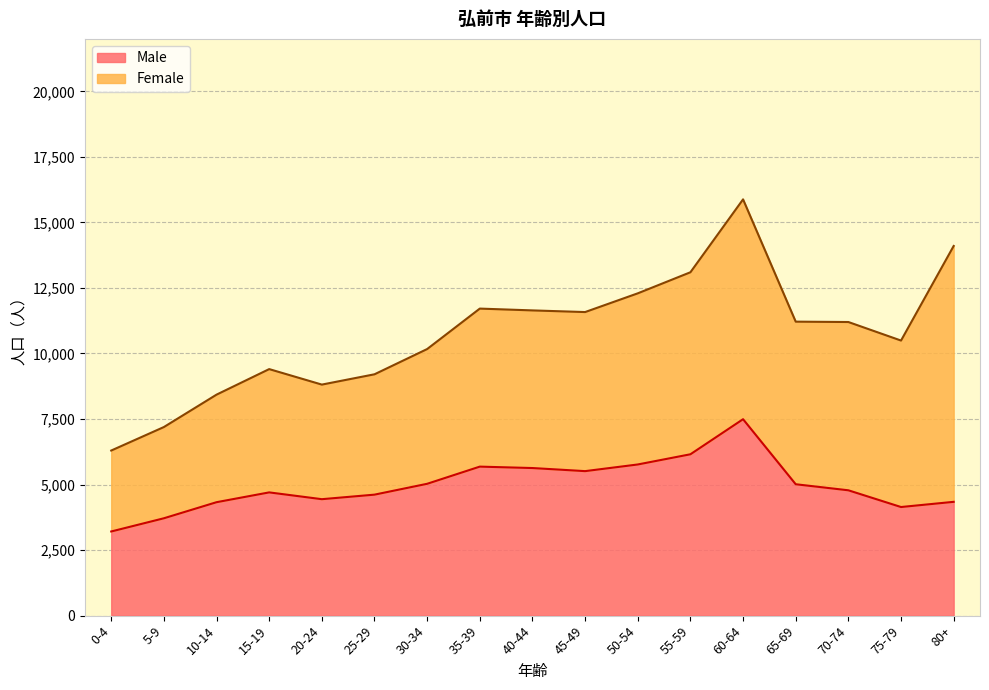

What is the sum of the values at 5-9 and 45-49?

9226